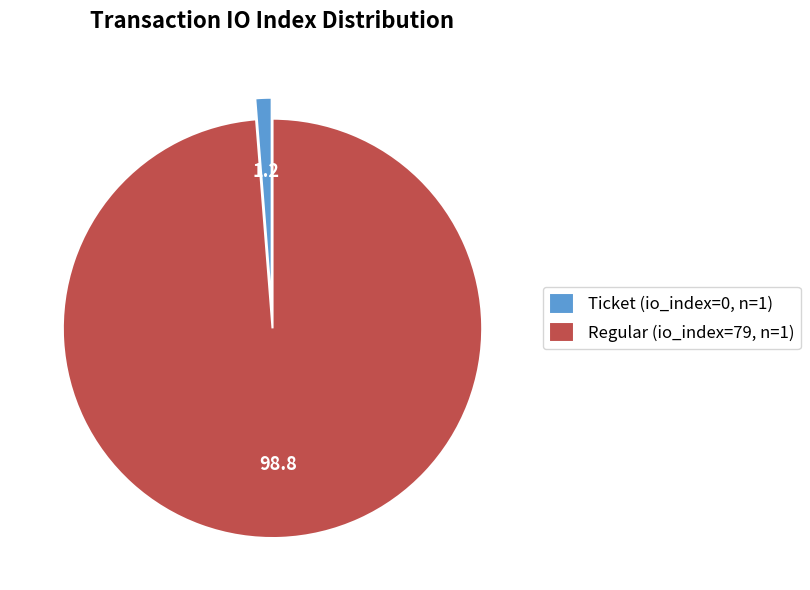

How many slices are in this pie chart?

2